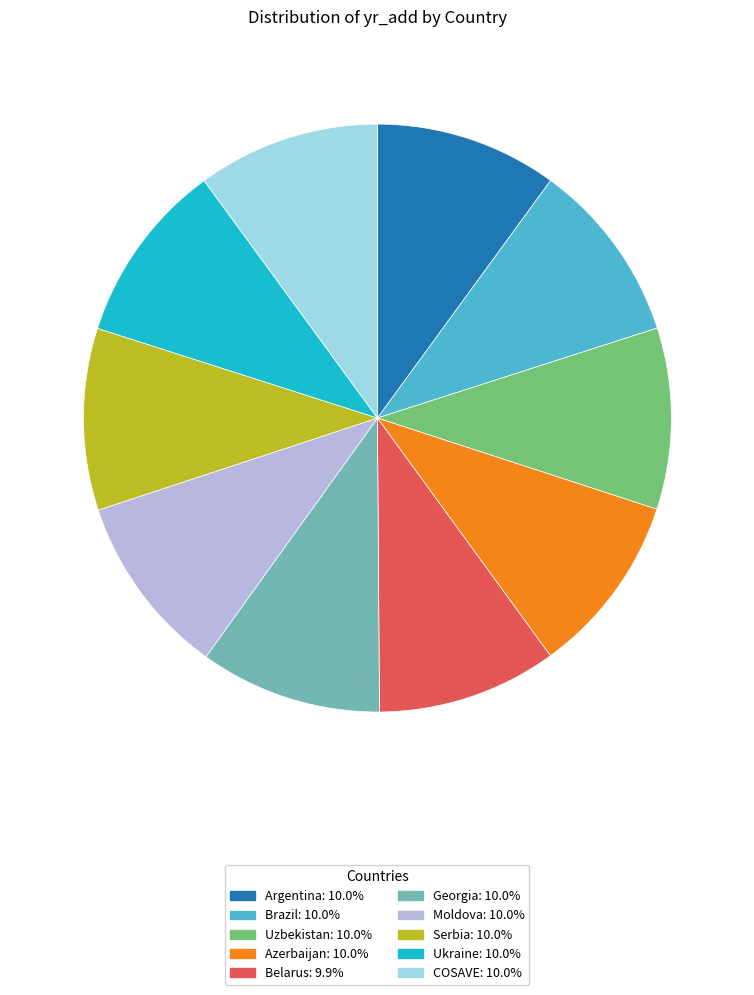

Is there a majority slice in this chart?

No